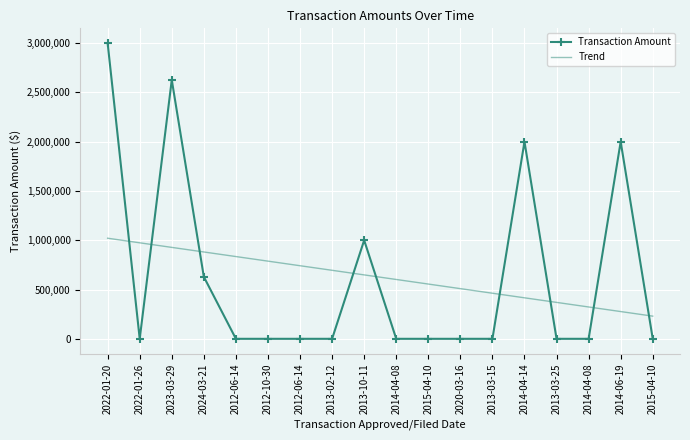

Is it true that Transaction Amount equals 0.0 at 2013-03-15?

True